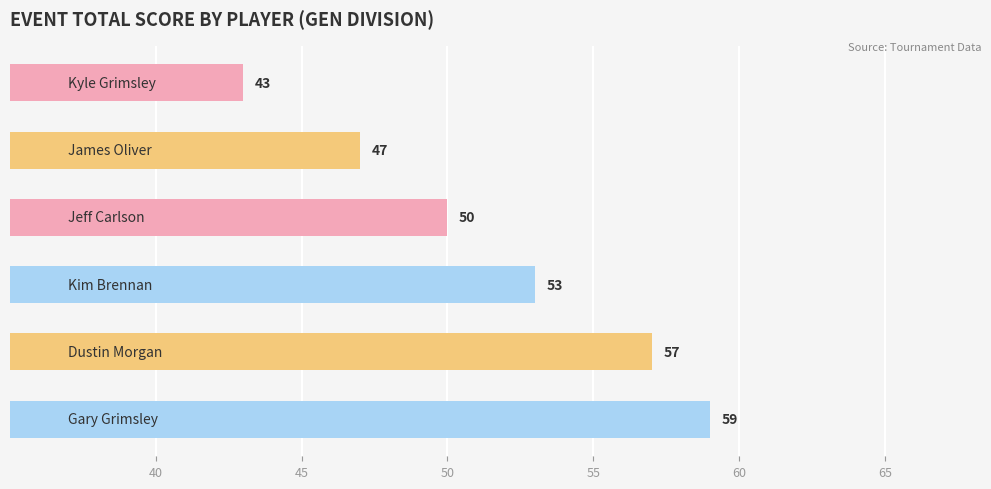

What is the difference between the maximum and second lowest values?

12